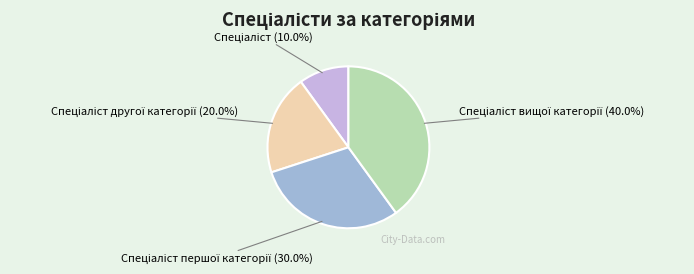

How many slices are in this pie chart?

4